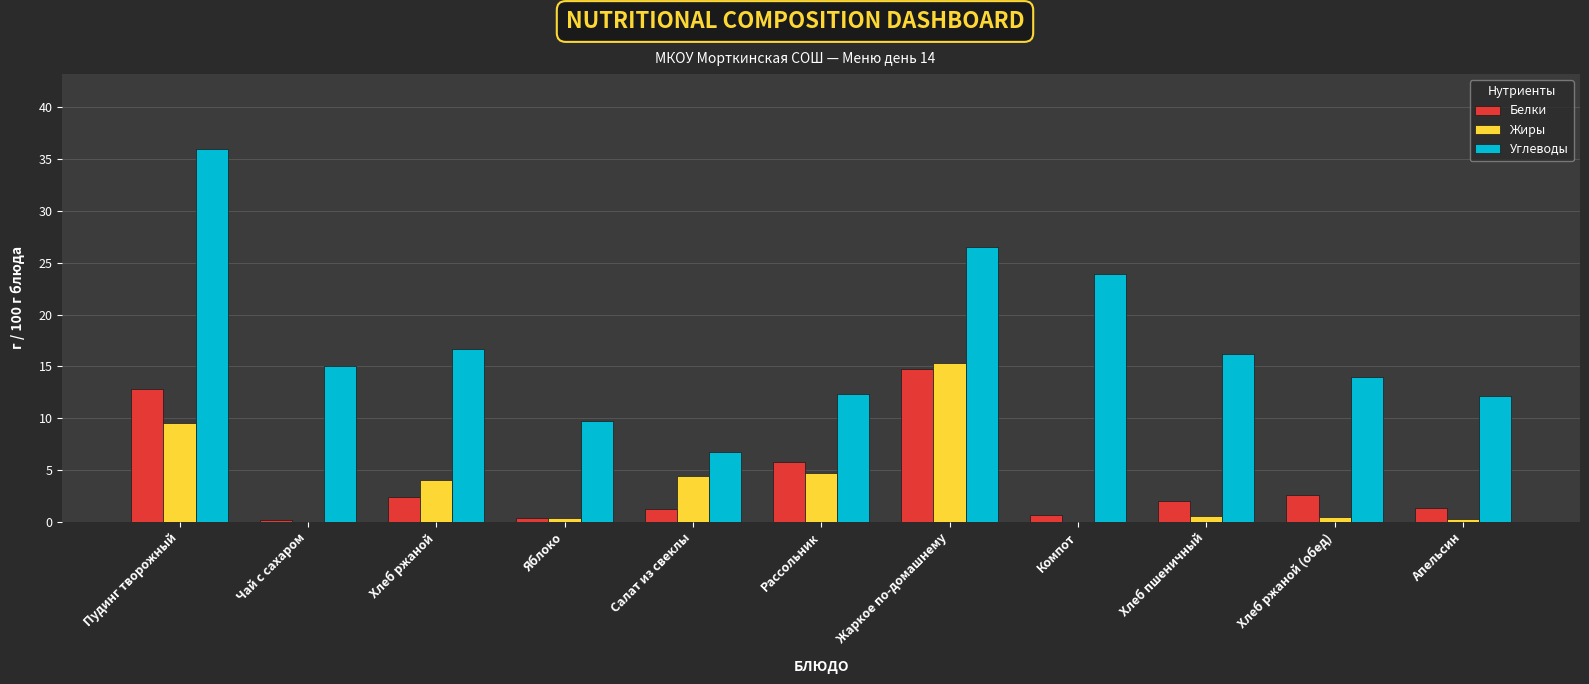

How many groups of bars are there?

11